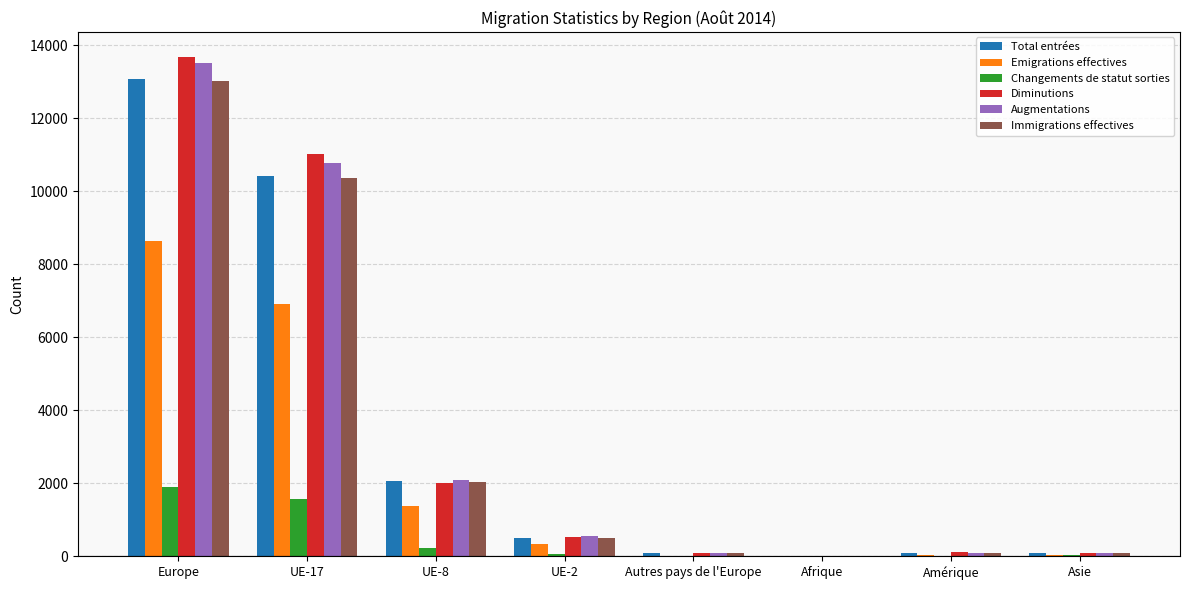

Which series has the largest range (max minus min)?

Diminutions